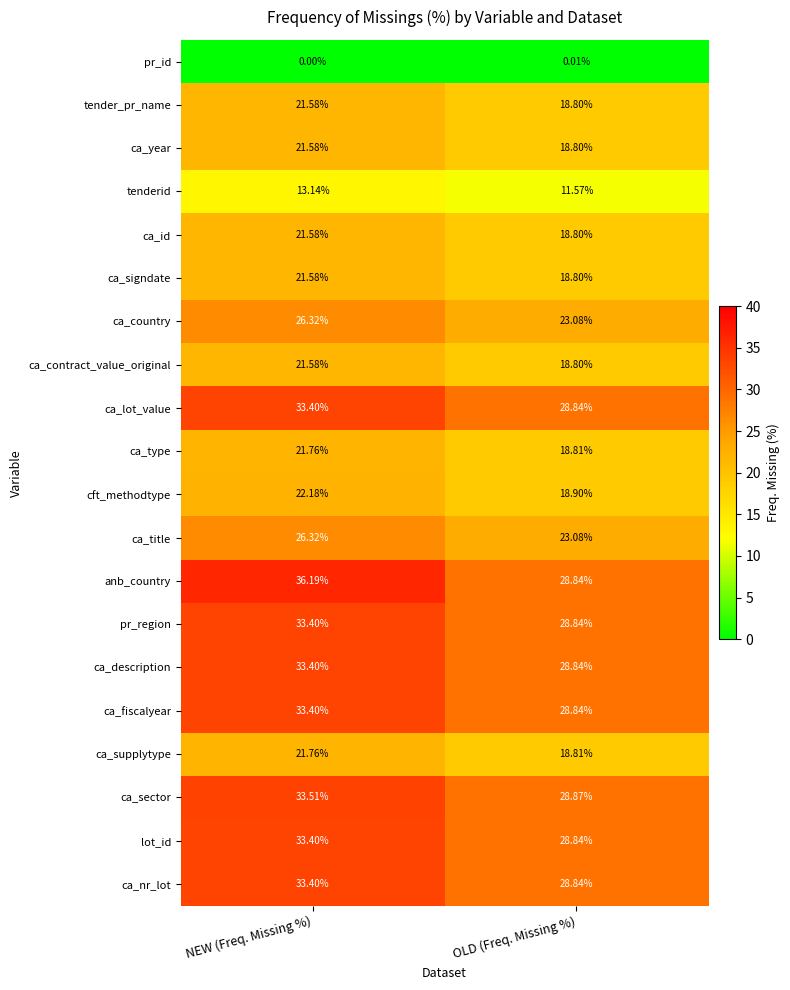

At which label does ca_lot_value first exceed 33?

NEW (Freq. Missing %)